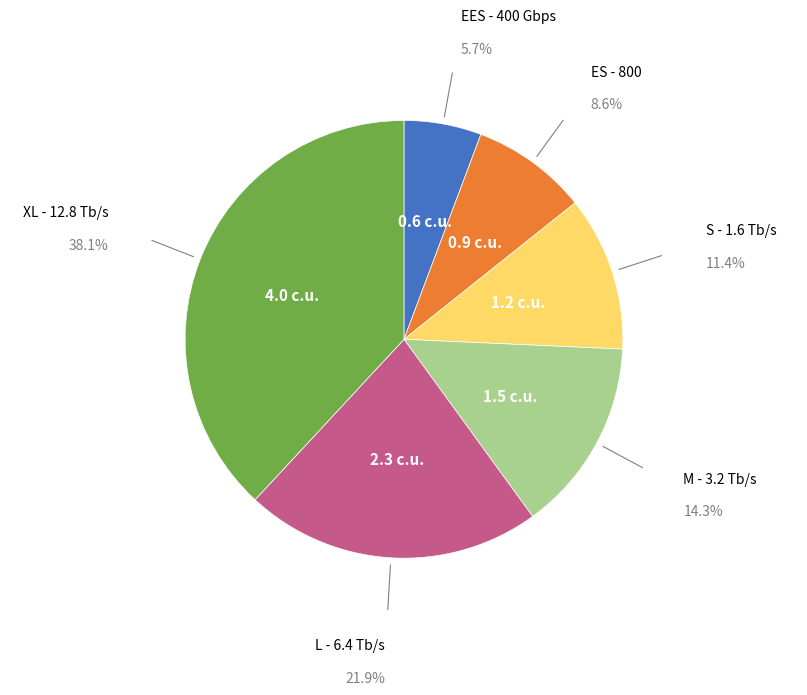

How many slices are in this pie chart?

6